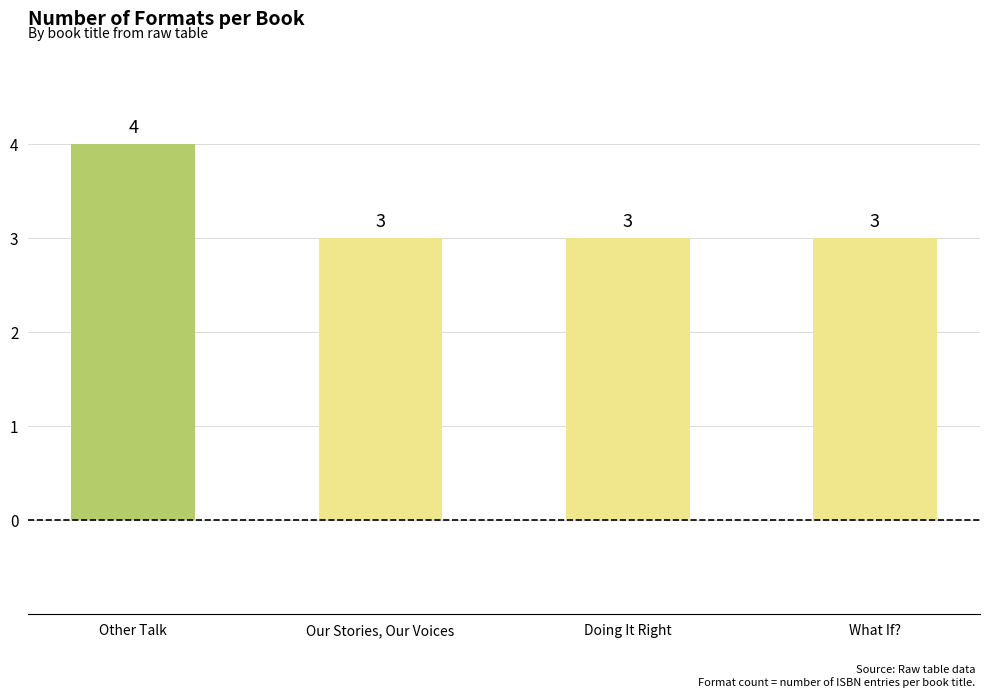

What is the ratio of the value at Our Stories, Our Voices to the value at What If??

1.0